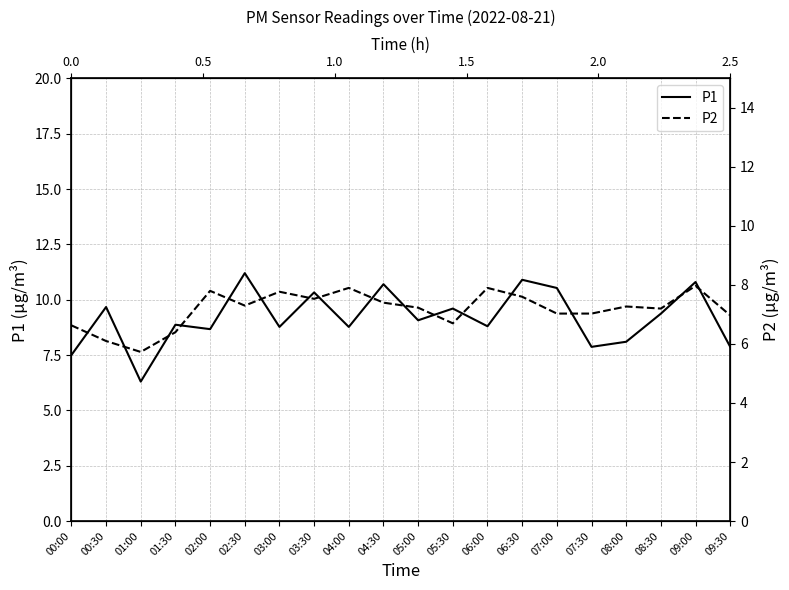

List the labels in order of P1 value, smallest first.

01:00, 00:00, 07:30, 09:30, 08:00, 02:00, 03:00, 04:00, 06:00, 01:30, 05:00, 08:30, 05:30, 00:30, 03:30, 07:00, 04:30, 09:00, 06:30, 02:30